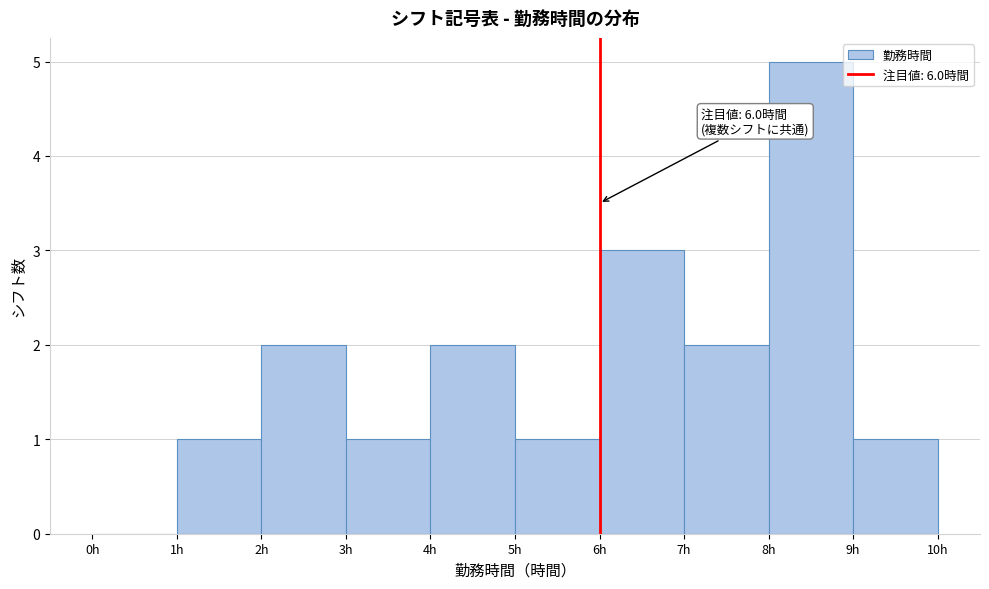

Which range on the x-axis has the tallest bar?

8 to 9